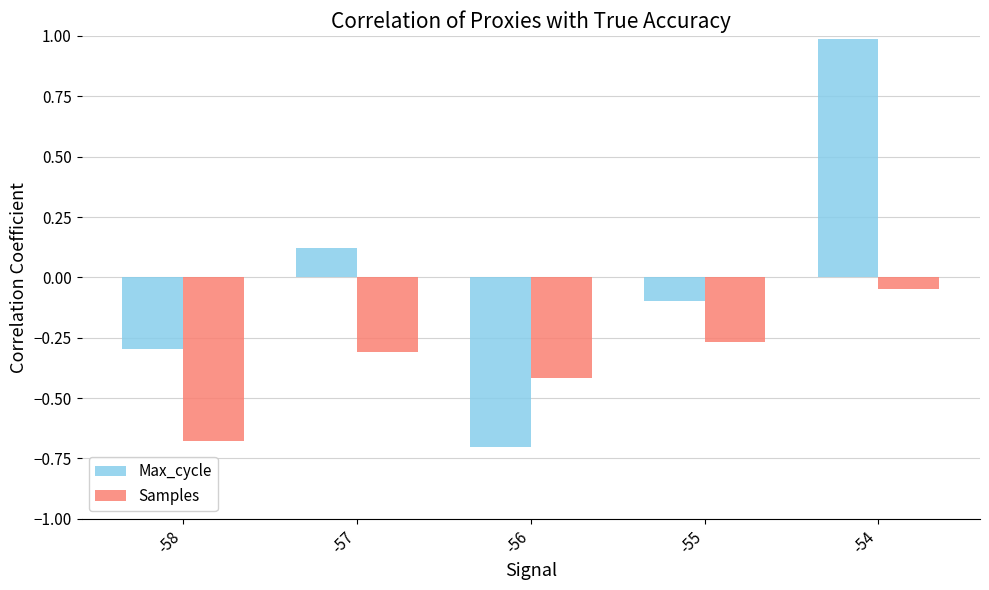

At -56, list the series in order from largest to smallest.

Samples, Max_cycle